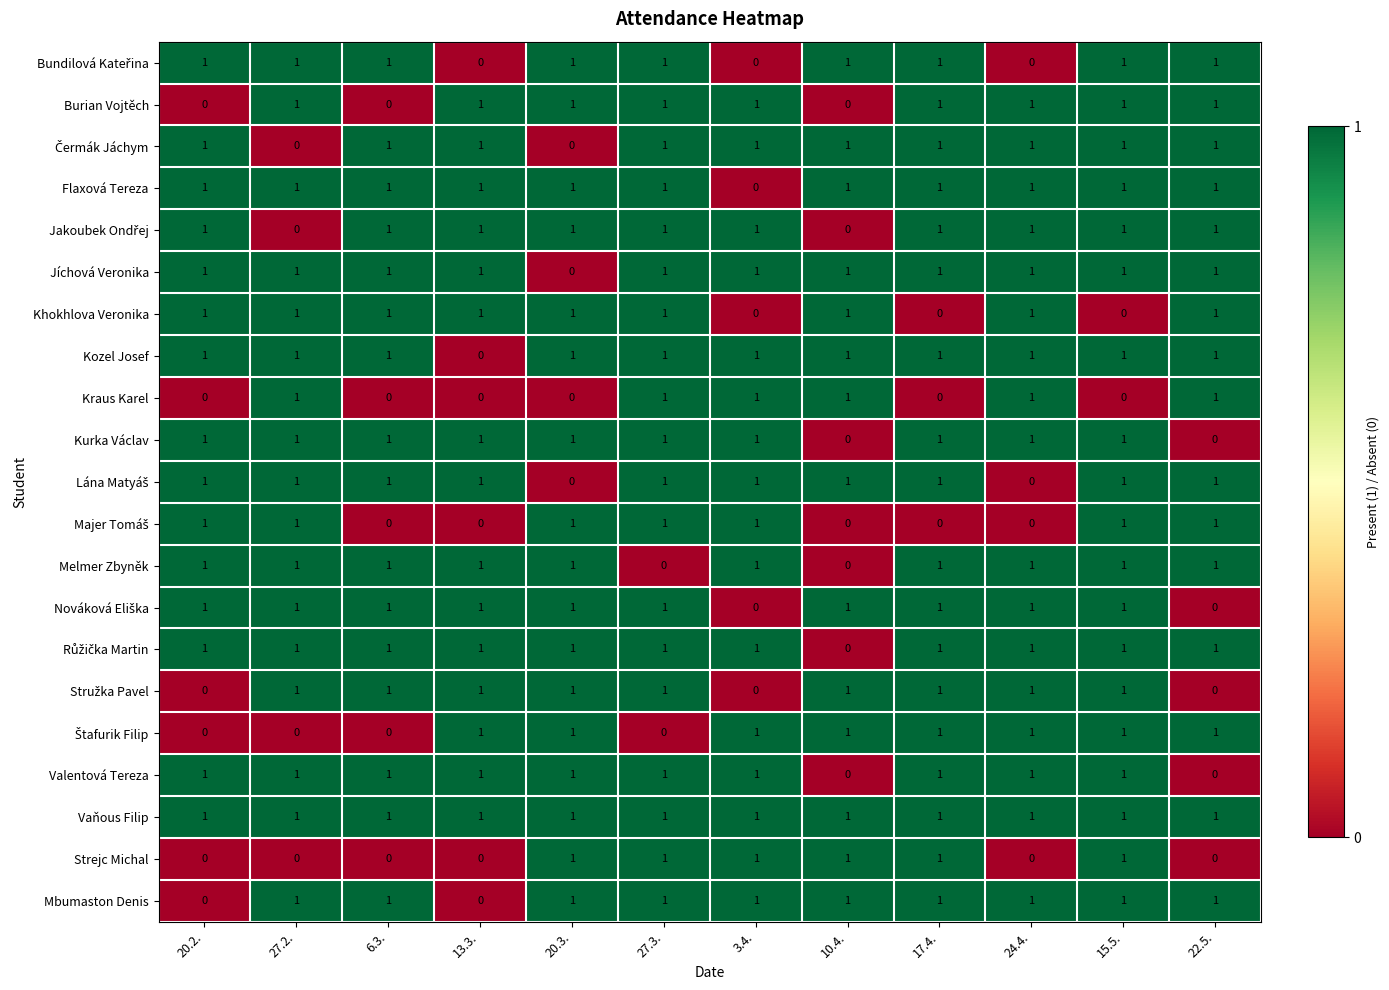

The Vaňous Filip series shows 1 at 27.2.. True or false?

True